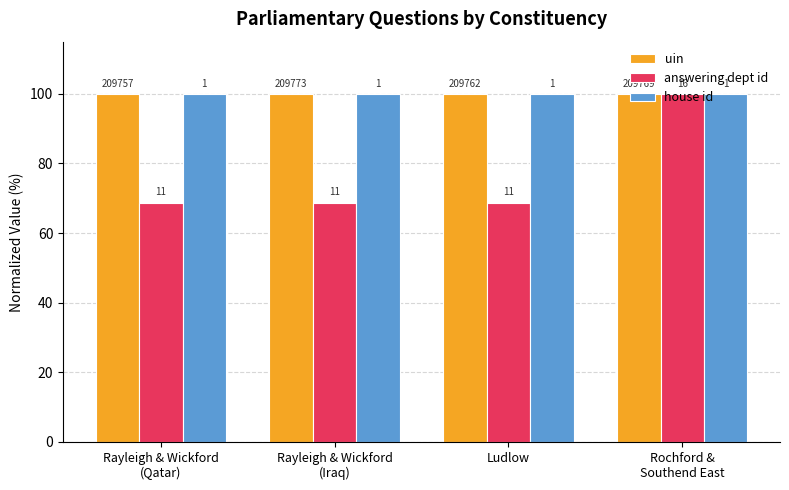

What are all the series names shown in the legend?

uin, answering dept id, house id